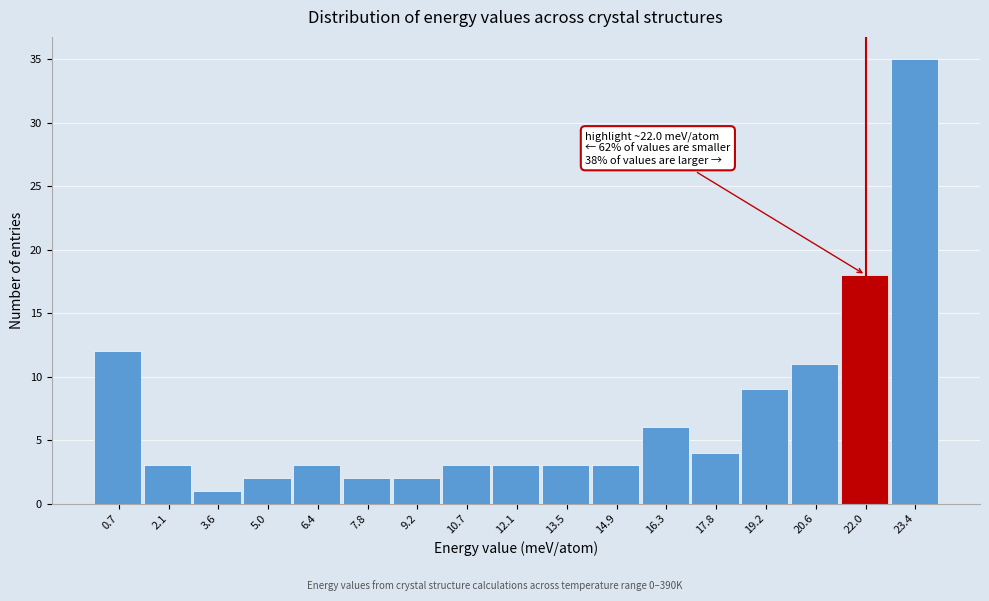

Which range on the x-axis has the tallest bar?

22.8 to 24.2